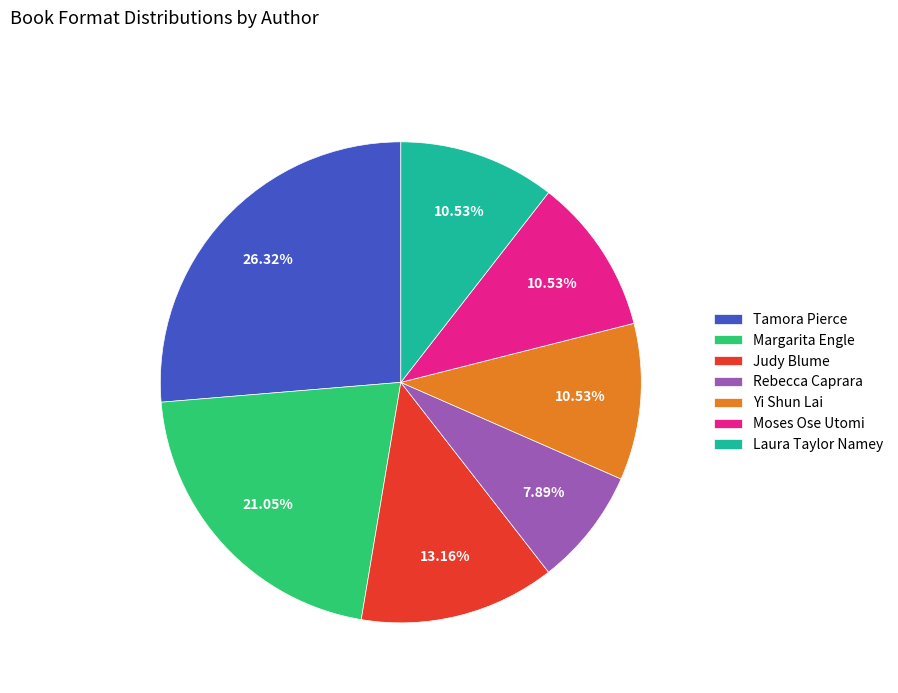

How many slices are in this pie chart?

7